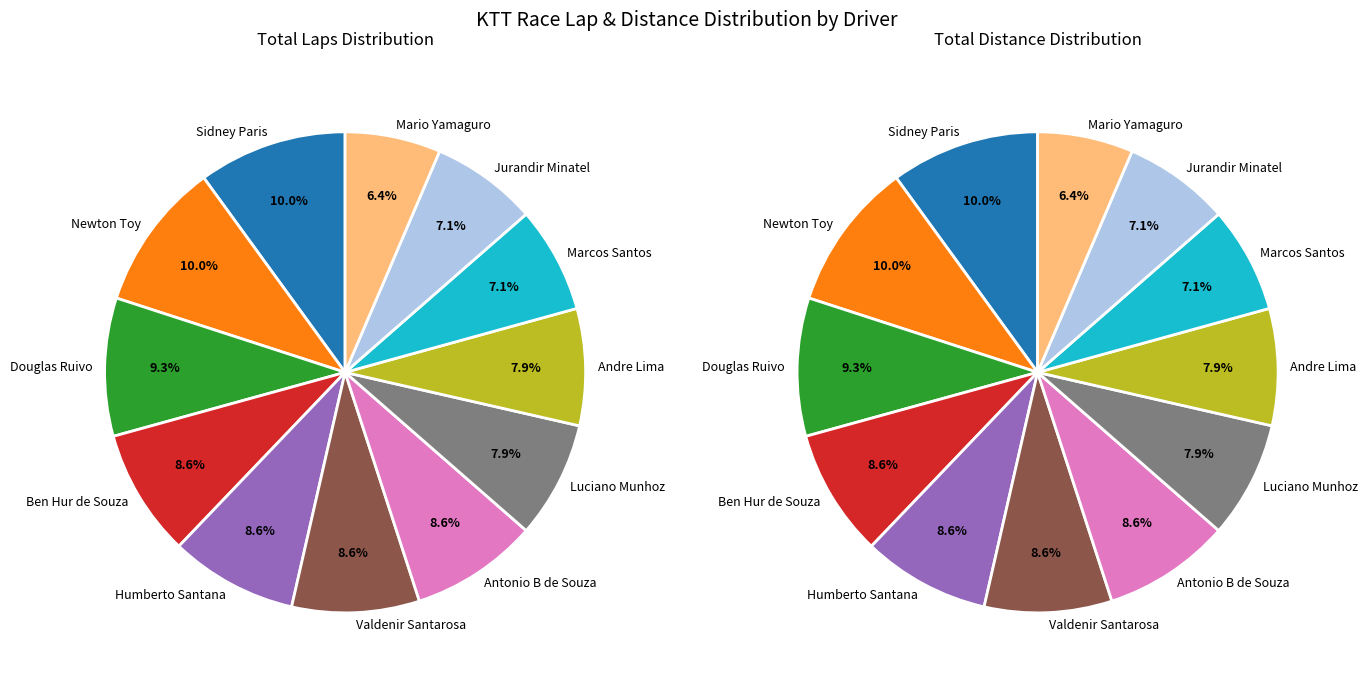

Is there a majority slice in this chart?

No